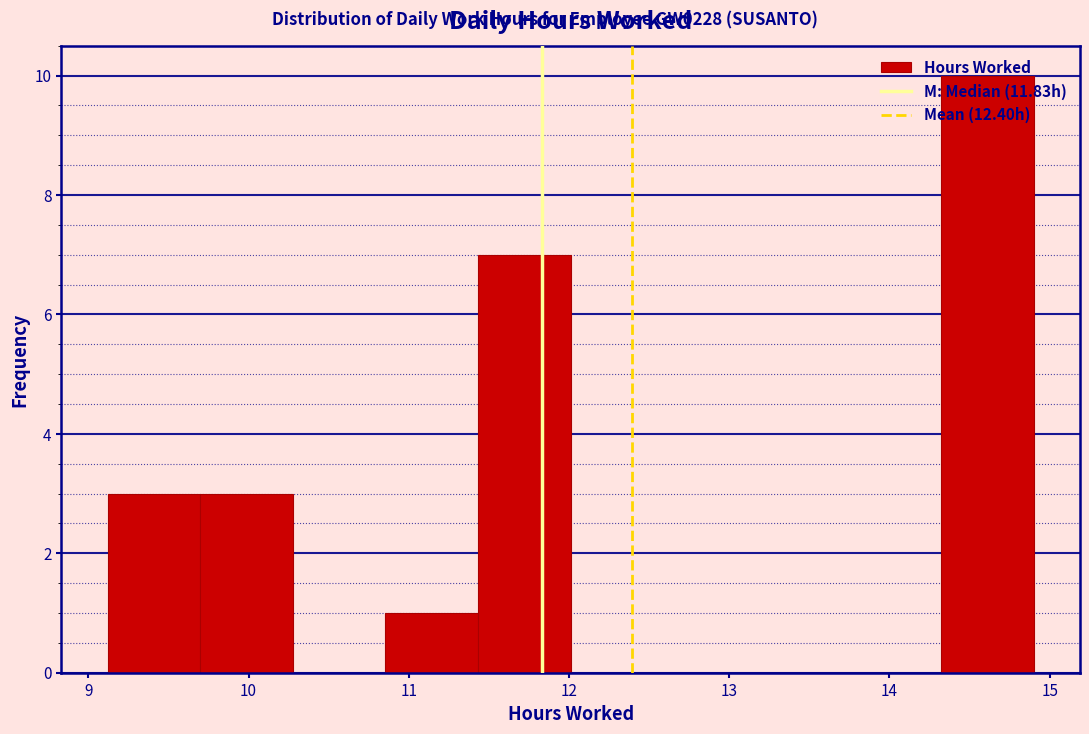

Reading left to right, list every bar in this chart as the range it spans on the x-axis followed by its height. Neither the bar edges nor the heights are printed on the chart, so give them approximately, as read against the axes.

9.1 to 9.7: 3
9.7 to 10.3: 3
10.3 to 10.9: 0
10.9 to 11.4: 1
11.4 to 12.0: 7
12.0 to 12.6: 0
12.6 to 13.2: 0
13.2 to 13.7: 0
13.7 to 14.3: 0
14.3 to 14.9: 10